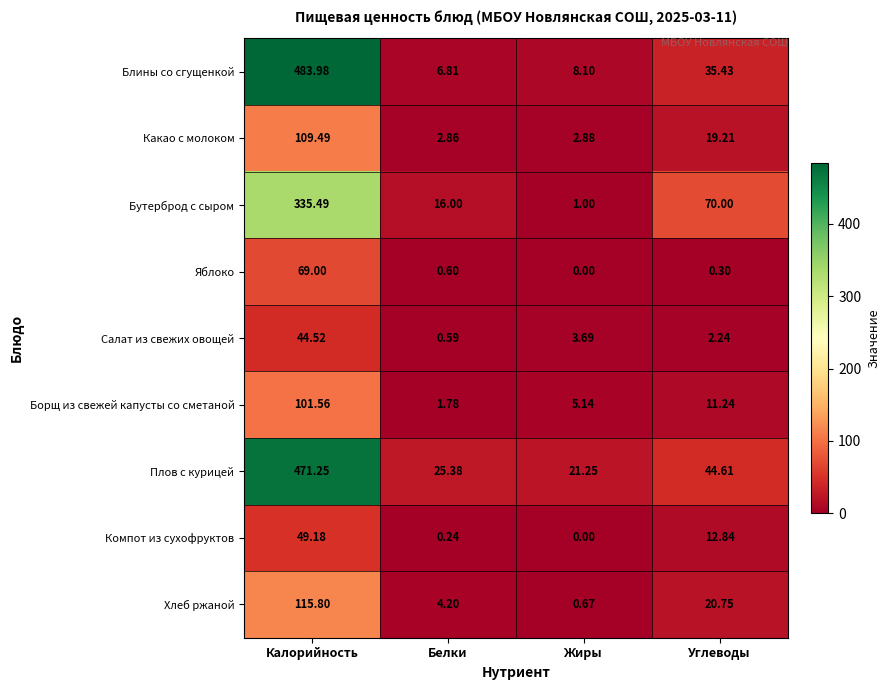

Which series has the widest spread of values?

Блины со сгущенкой